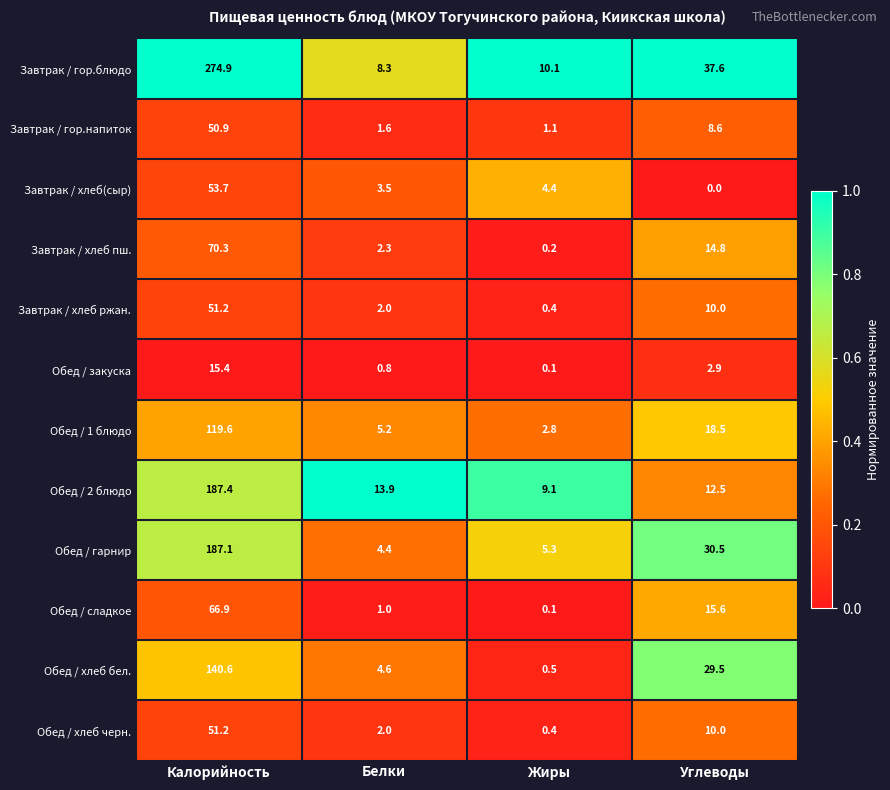

At which label does Завтрак / хлеб(сыр) first exceed 4?

Калорийность